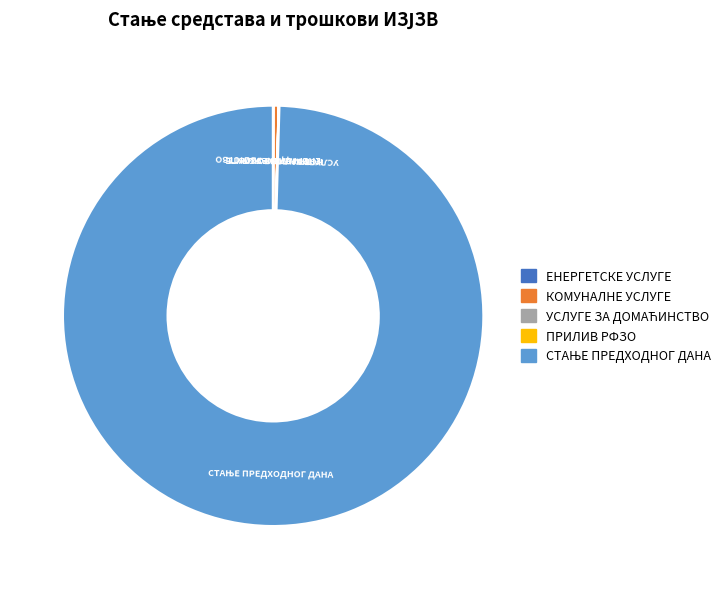

The КОМУНАЛНЕ УСЛУГЕ slice represents 10% of the pie. True or false?

False